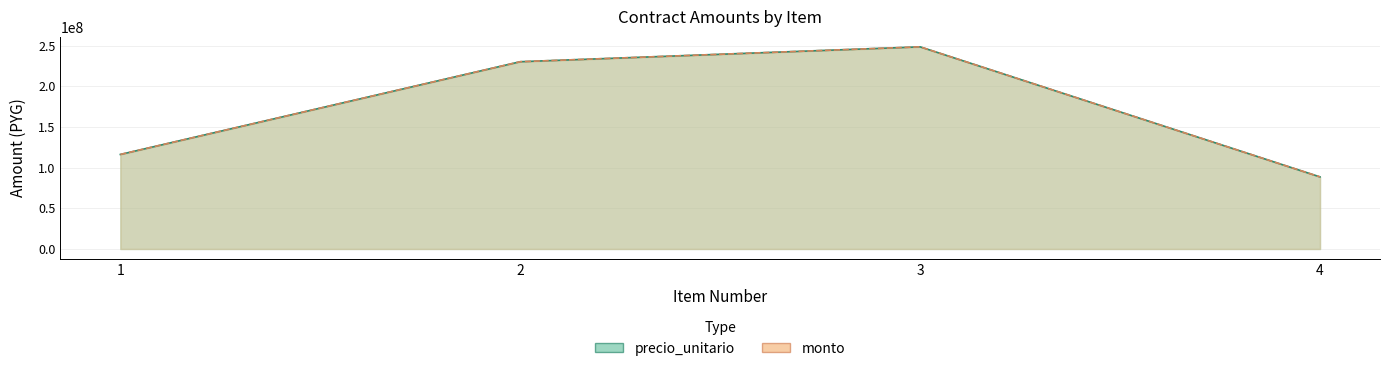

True or false: monto and precio_unitario cross at least once.

False